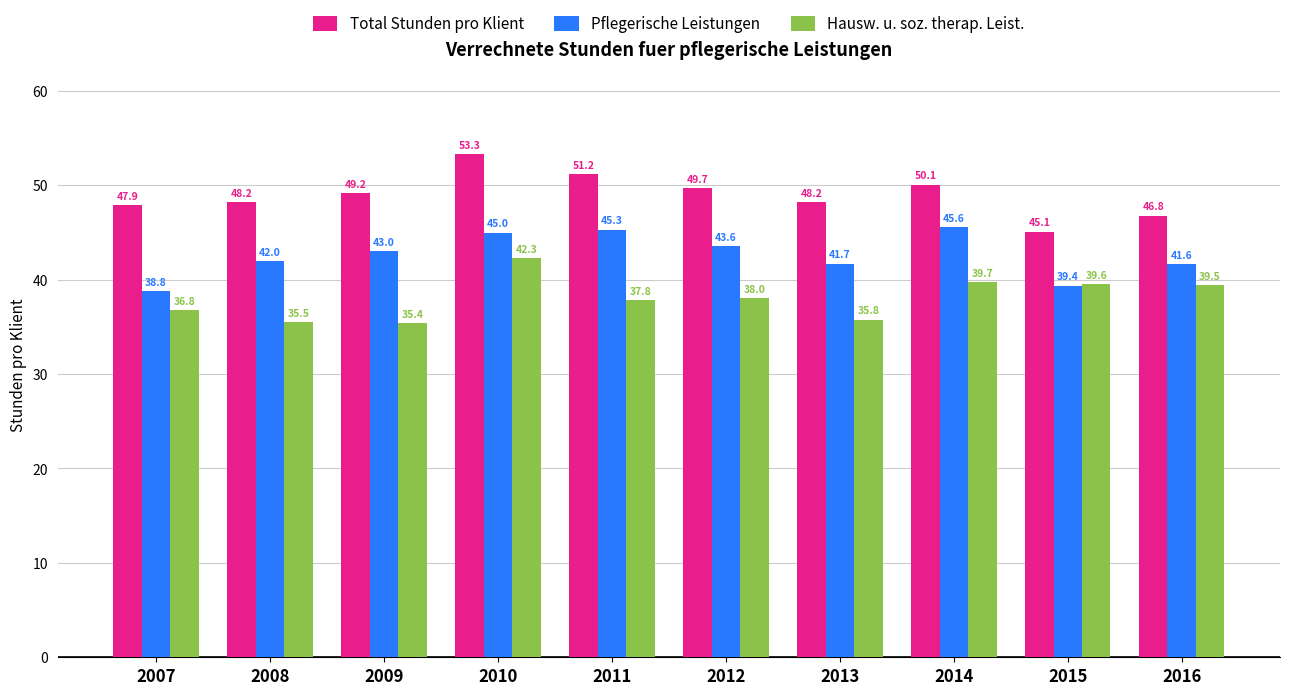

What is the value of the Hausw. u. soz. therap. Leist. bar at the 7th from the left?

35.8